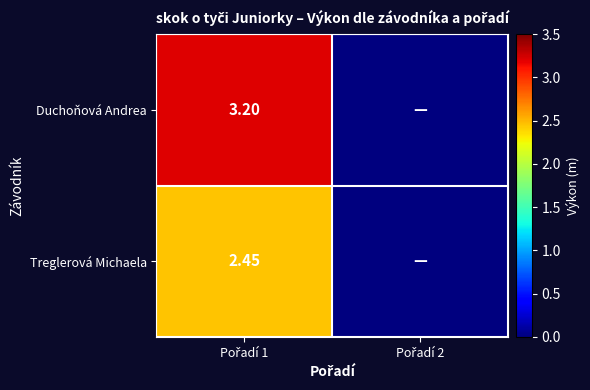

How many values in the Treglerová Michaela series exceed 2?

1